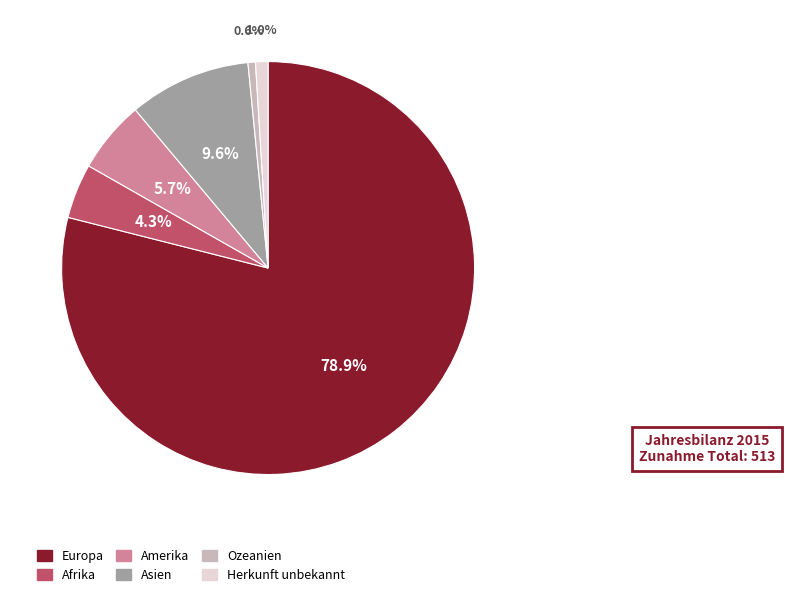

To the nearest percent, what percentage of the pie is Herkunft unbekannt?

1%